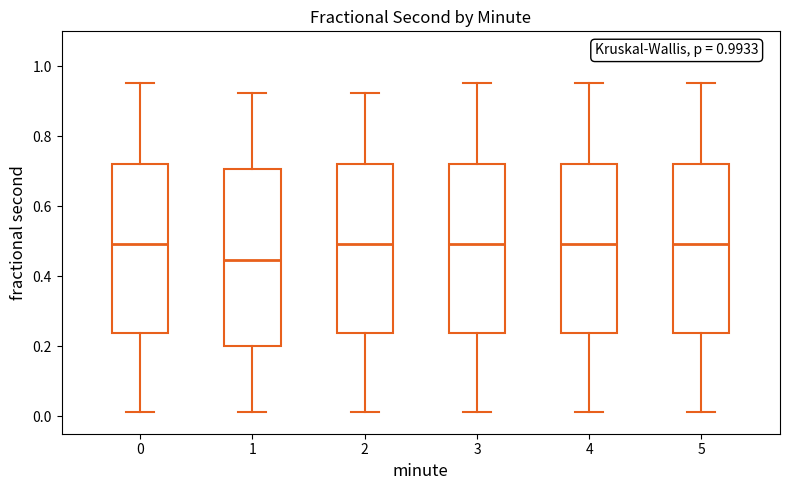

Where does the upper whisker of the box at x = 3 end on the y-axis? The values are not printed on the chart, so give them approximately, as read against the axis.

0.96